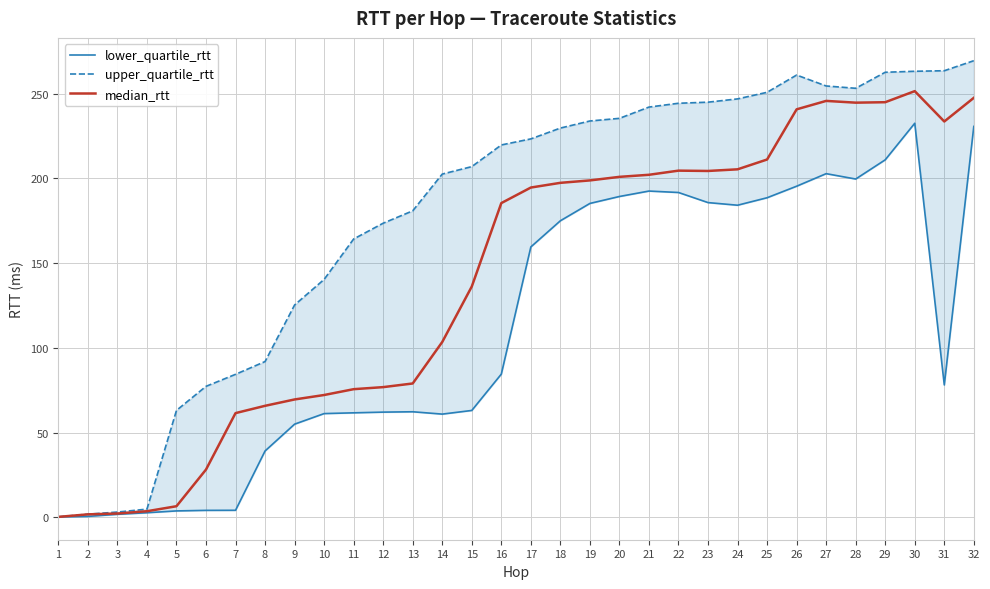

What value does the lower_quartile_rtt series have at 14?

60.9